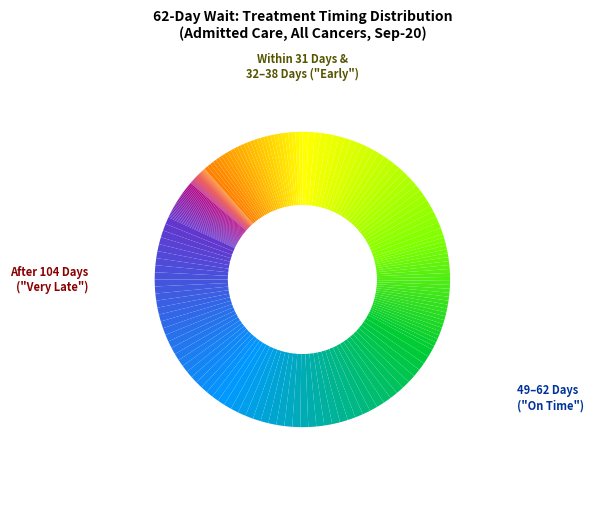

Which slice is the smallest?

77 to 90 Days